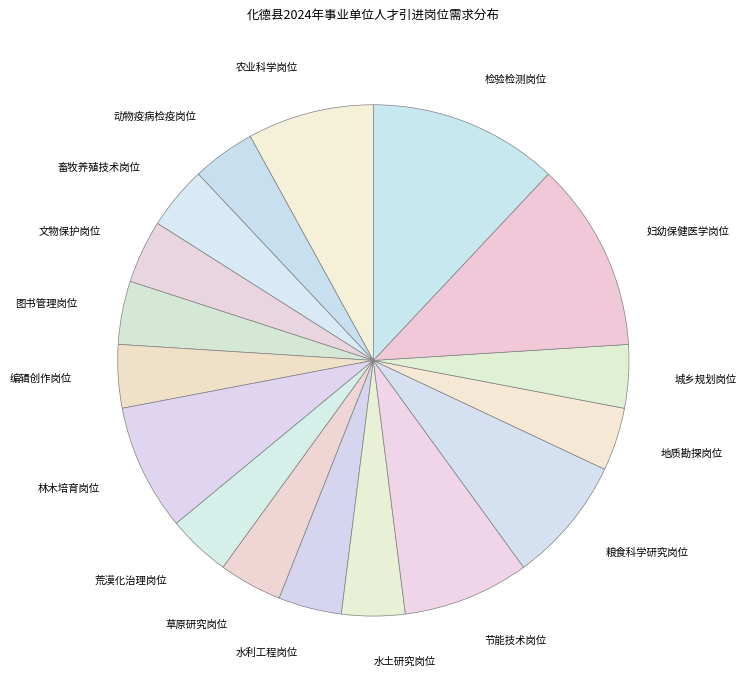

Is 畜牧养殖技术岗位 the majority of the pie?

No